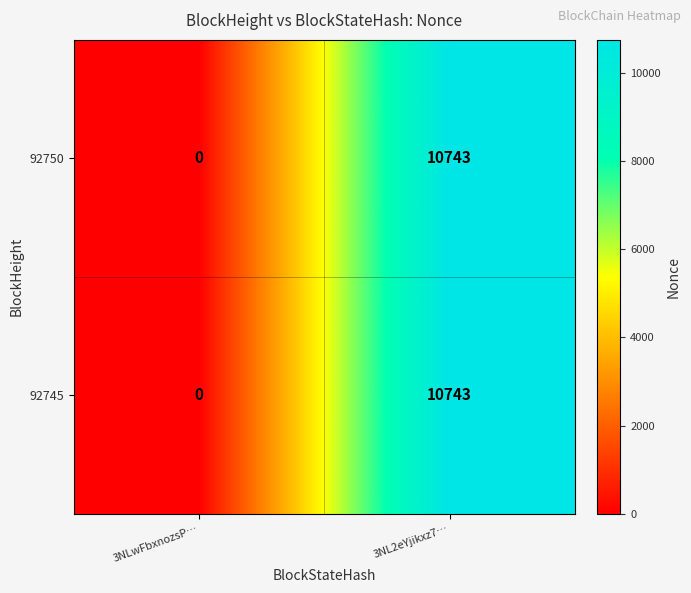

At which category is the sum across all series the highest?

3NL2eYjikxz7…